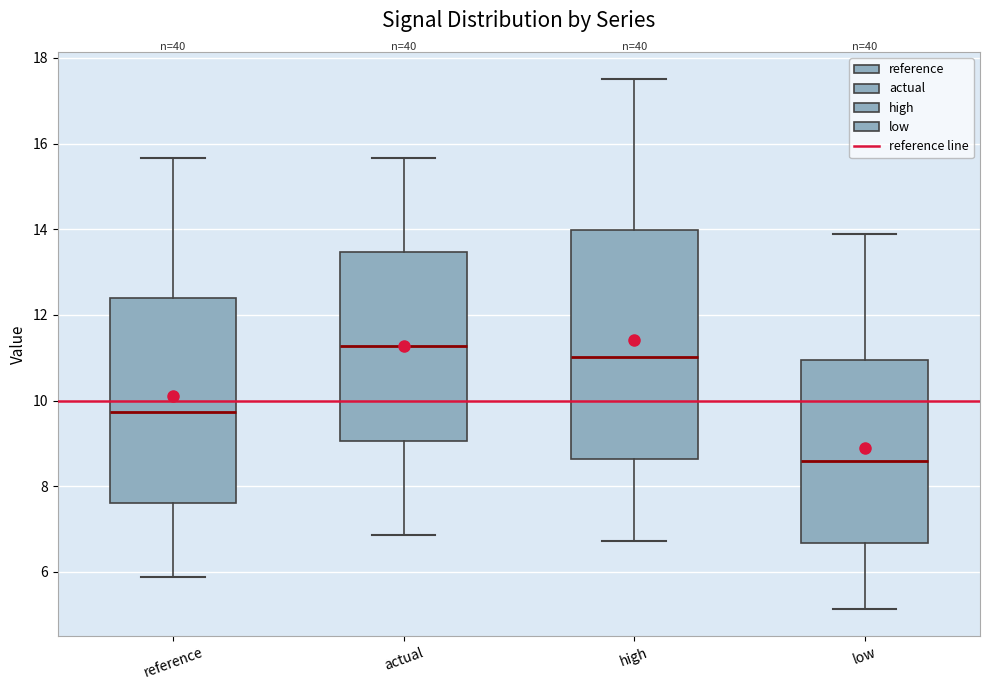

Where does the median line of the box for low sit on the y-axis? The values are not printed on the chart, so give them approximately, as read against the axis.

8.6